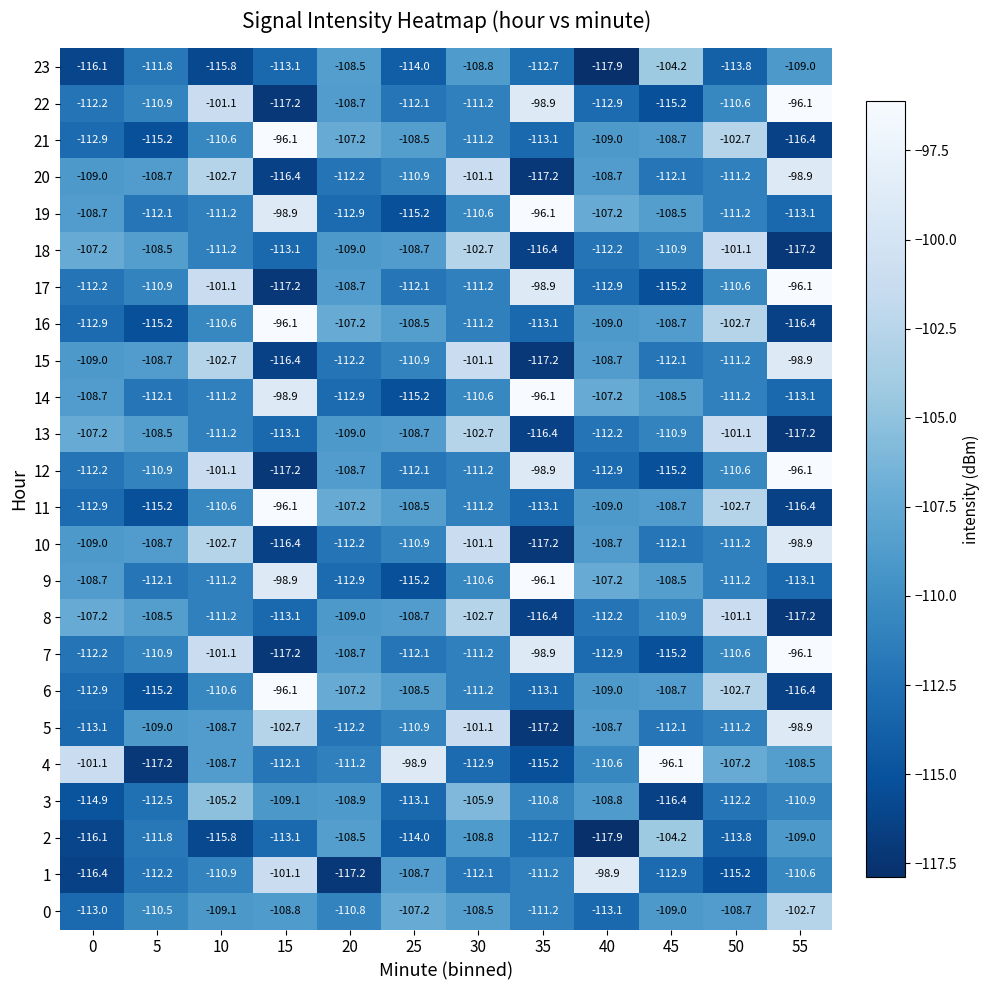

How many values in the 7 series exceed -110?

4